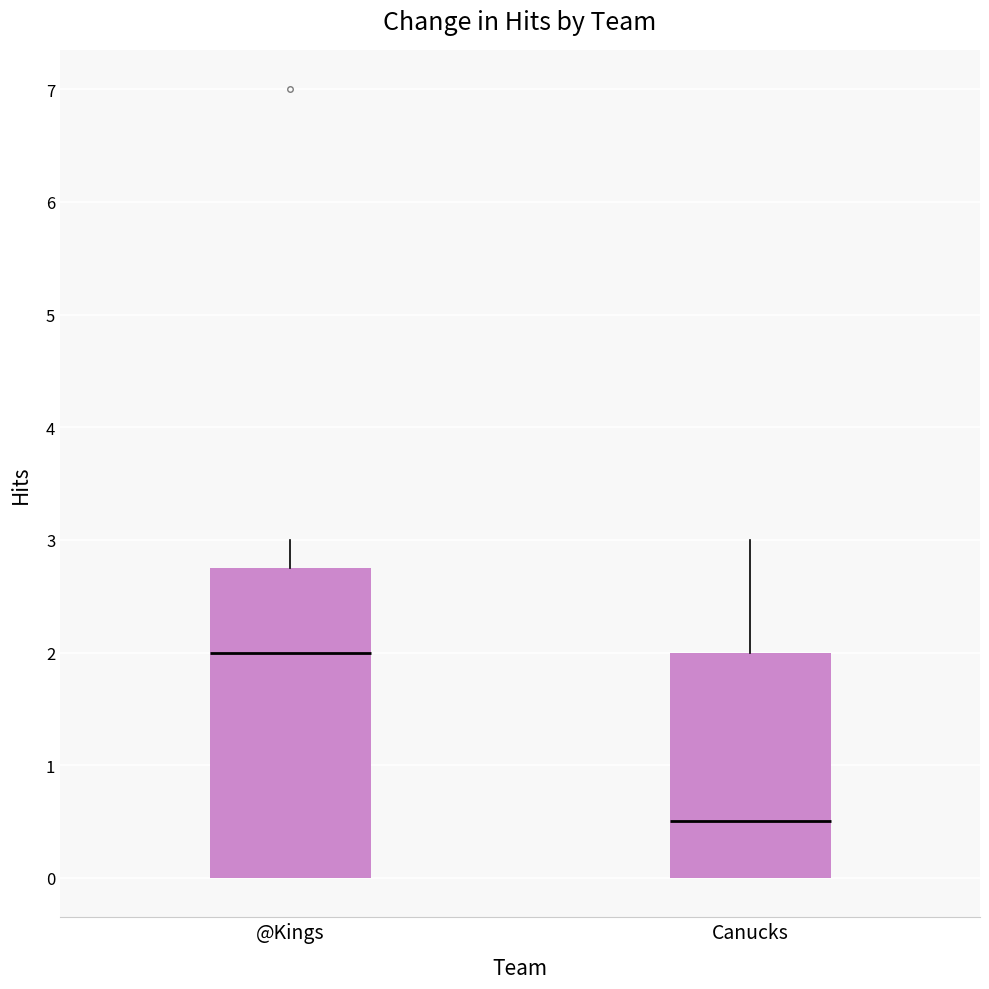

Comparing the boxes themselves (not the whiskers), which one is the tallest?

@Kings